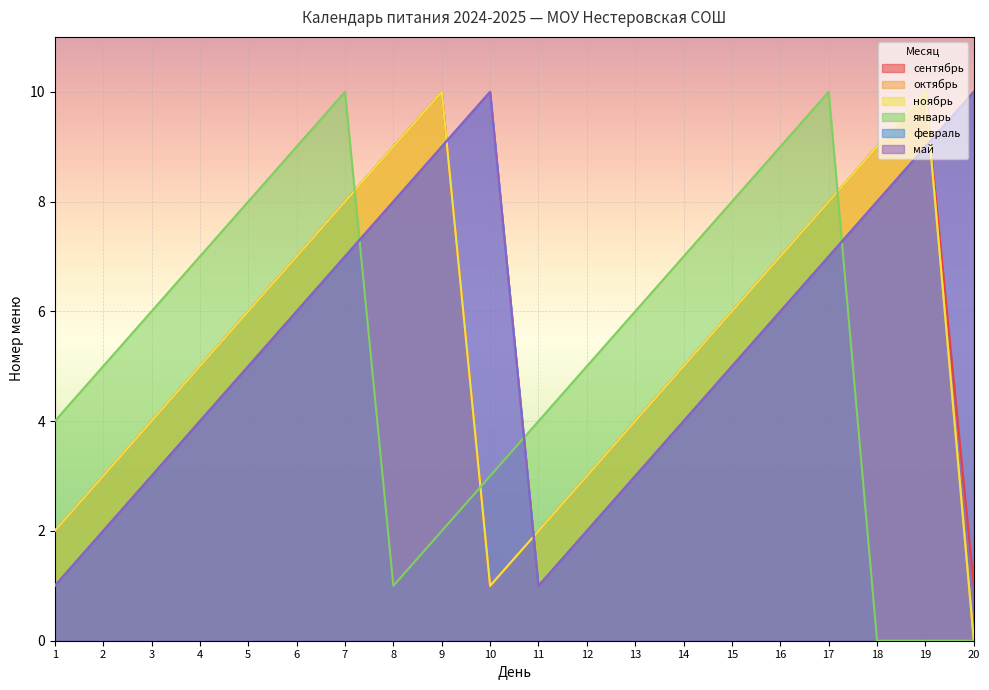

What is the sum of all сентябрь values?

110